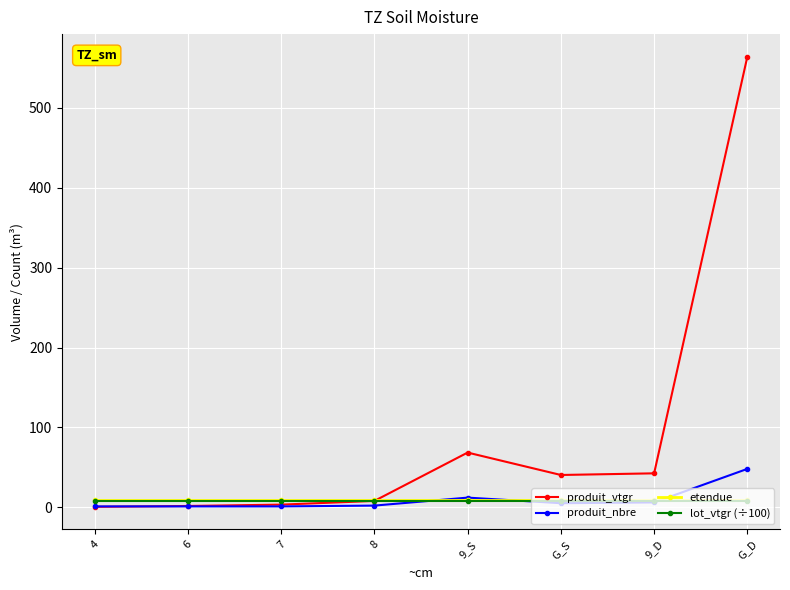

In produit_nbre, how many points are higher than both neighbors (excluding endpoints)?

1